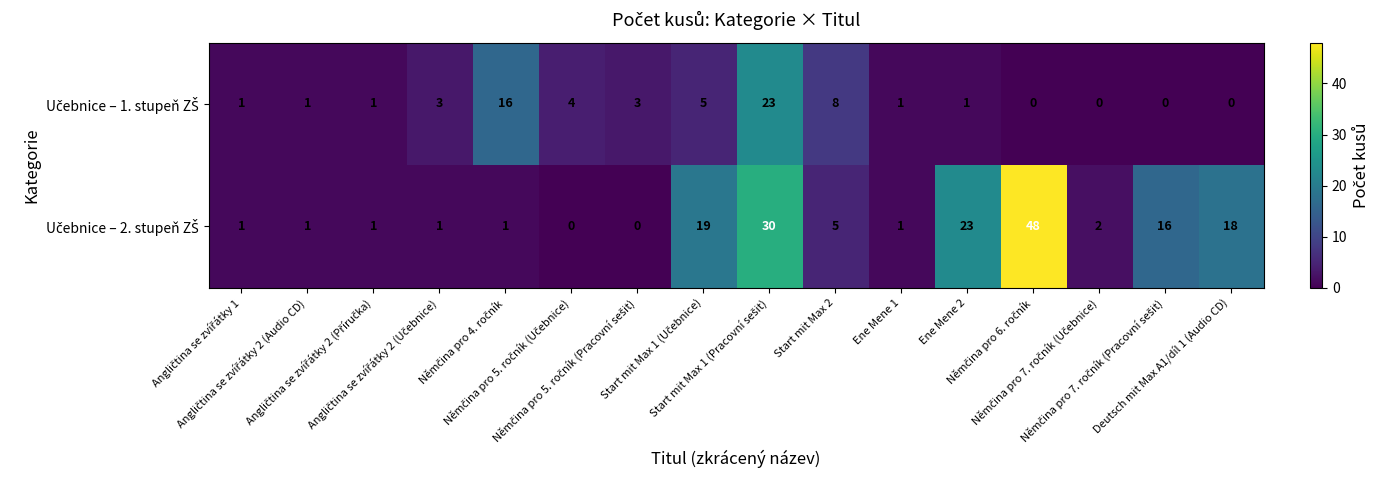

What is the maximum value shown in the chart?

48